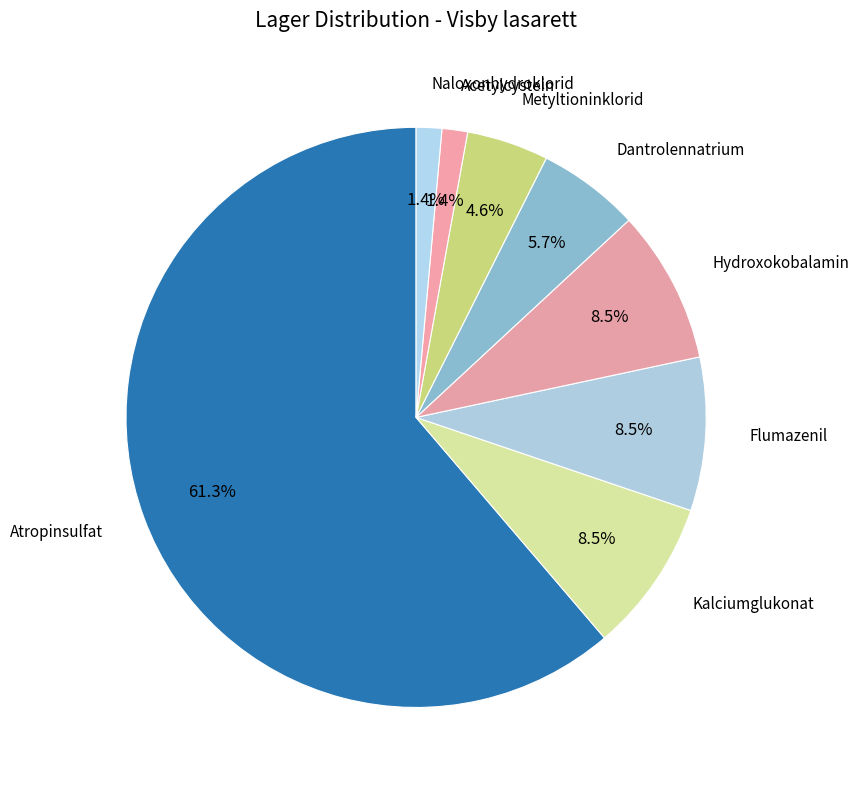

How many segments does this pie chart have?

8